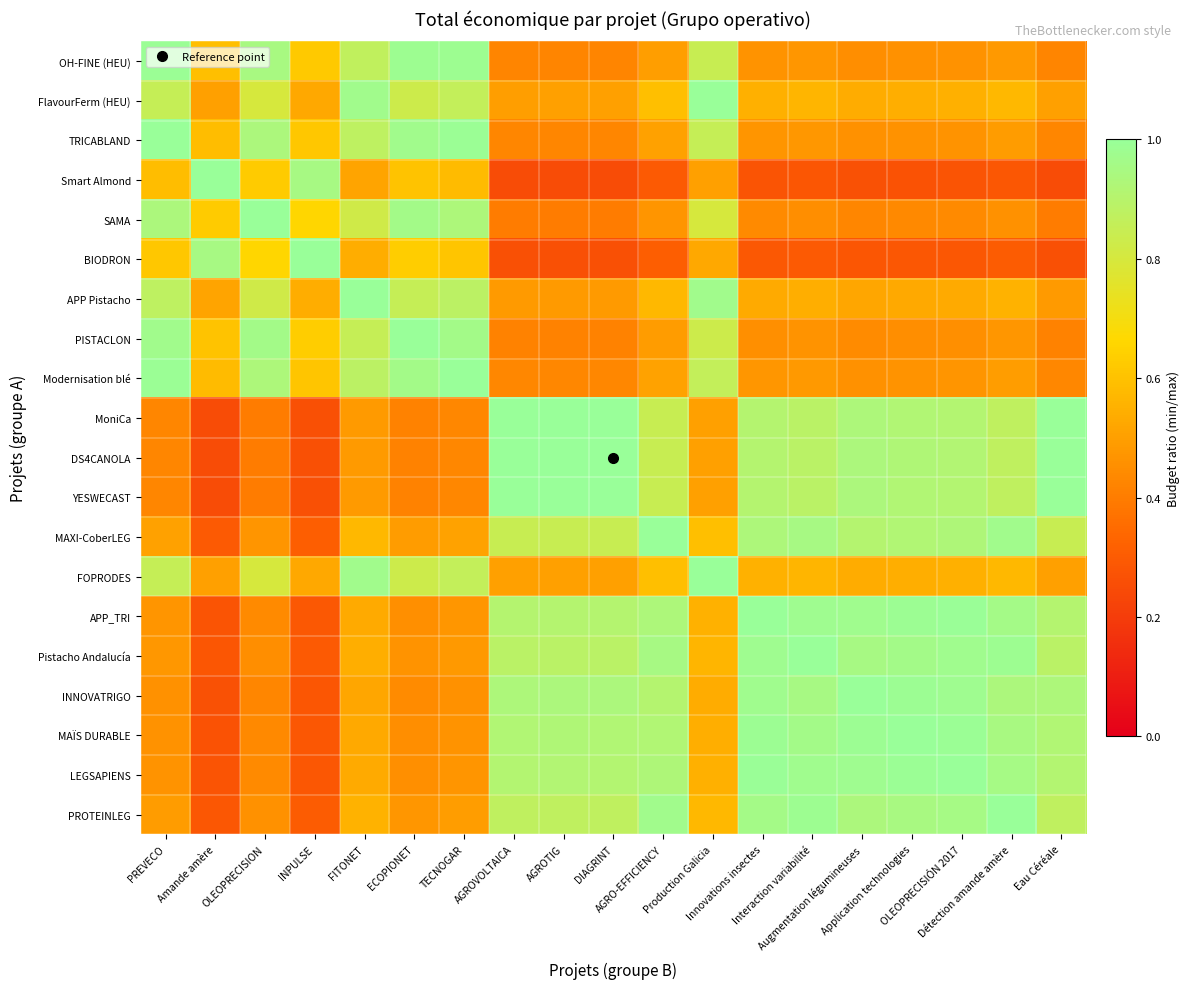

What is the difference between the highest and lowest values at Production Galicia?

0.5